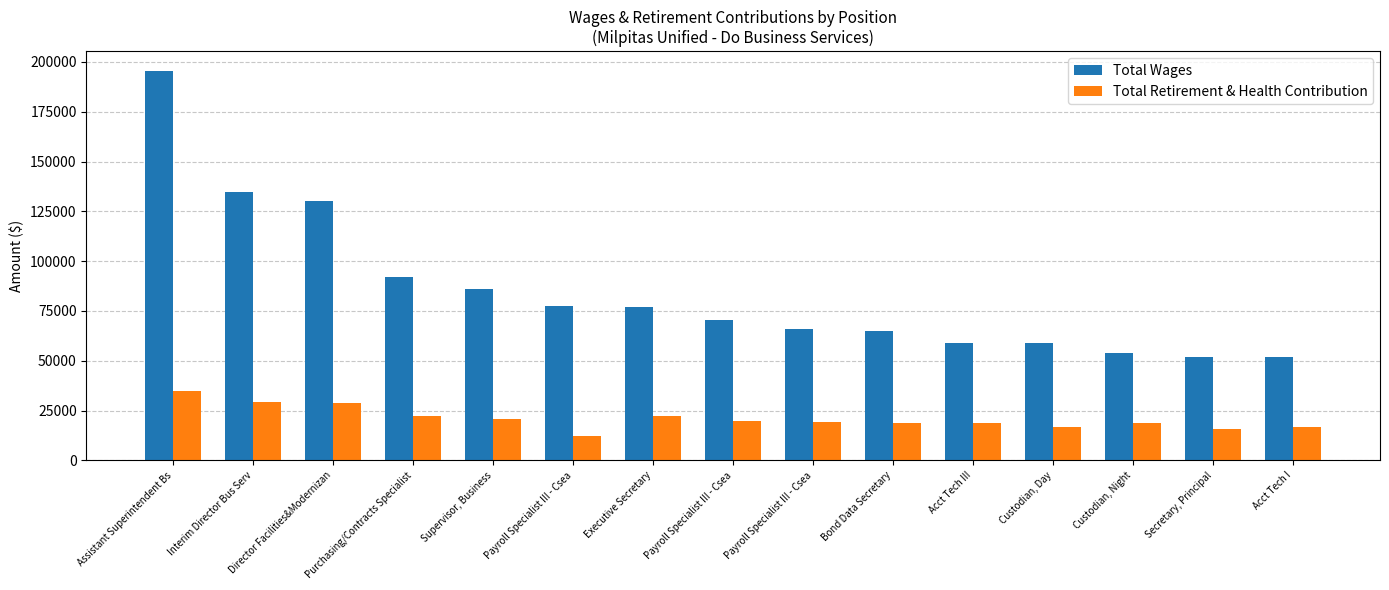

What is the greatest value displayed?

195642